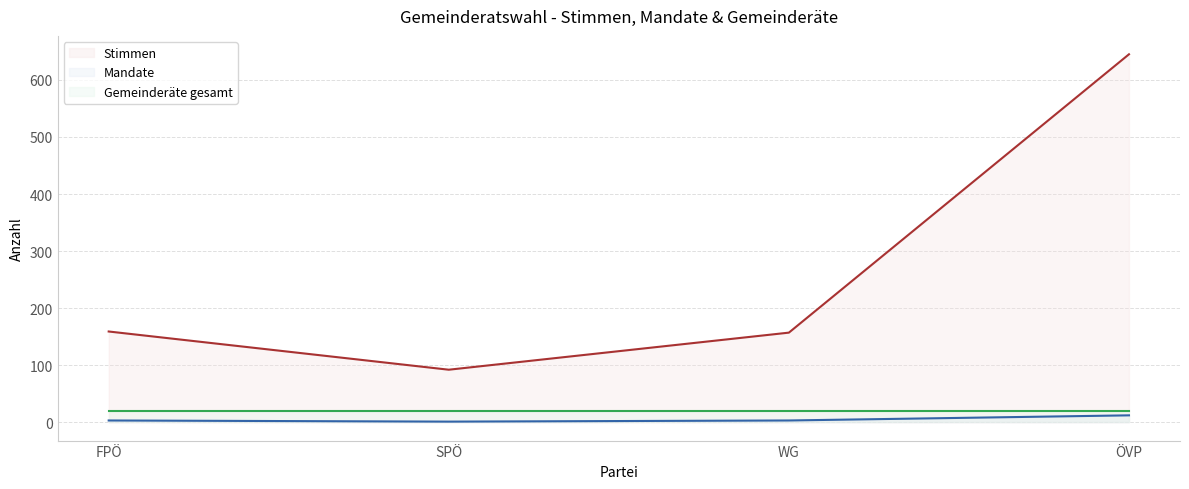

What is the minimum value for Stimmen?

92